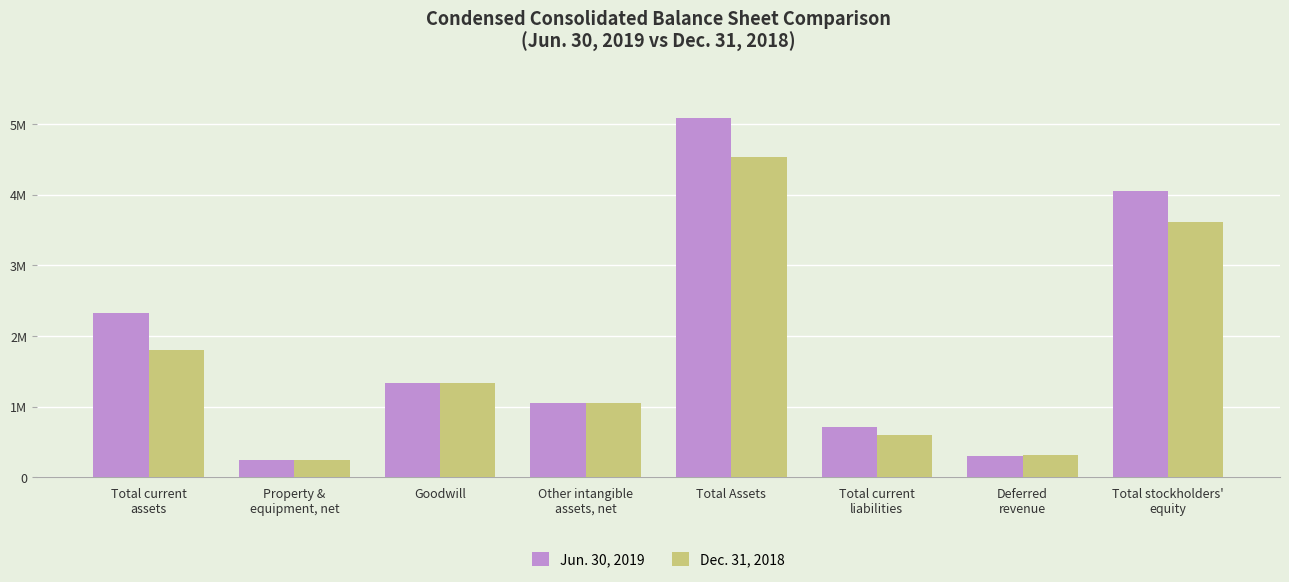

True or false: Jun. 30, 2019 has a value of 5084332 at Total Assets.

True